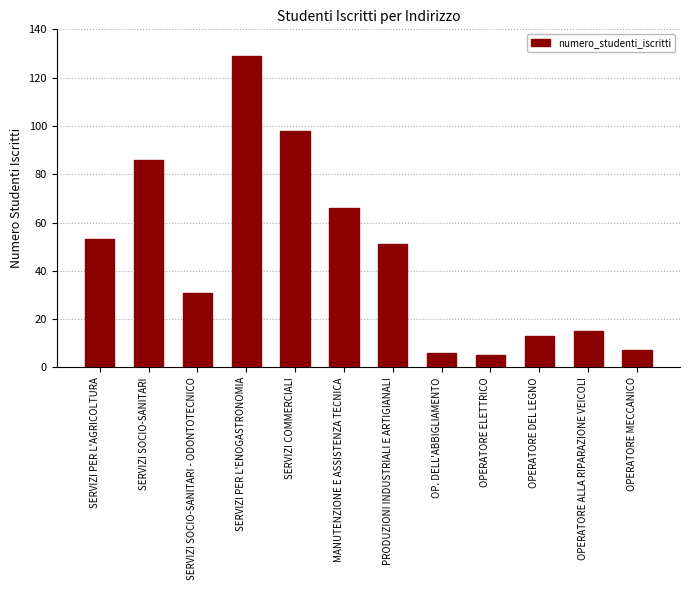

The value at OP. DELL'ABBIGLIAMENTO is 11. True or false?

False